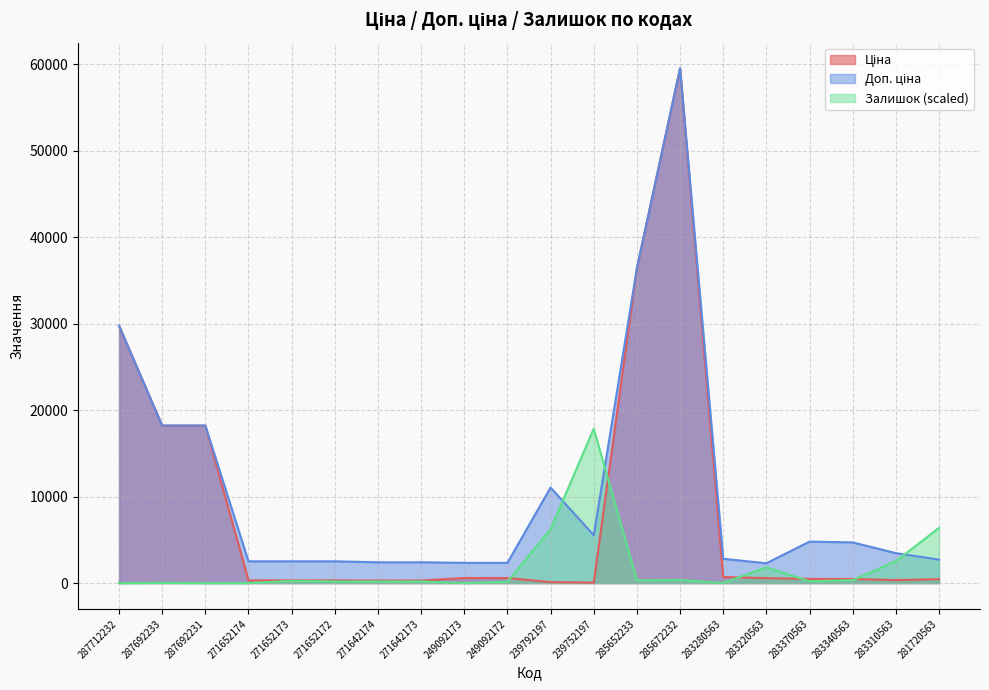

The Ціна series shows 23.2 at 239752197. True or false?

False